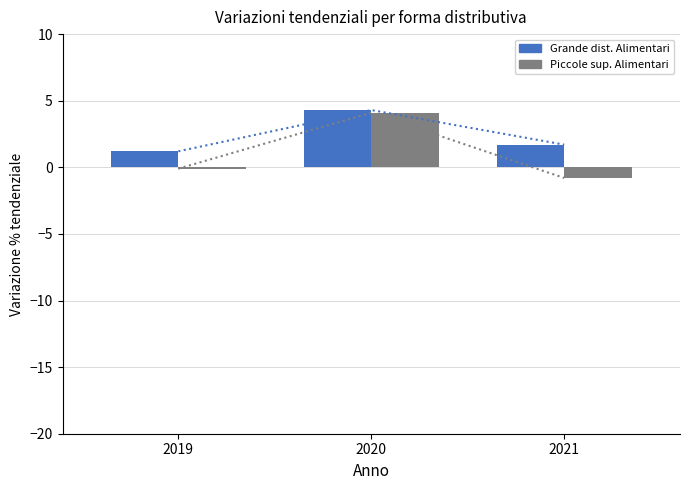

List the series in order of their peak value, lowest first.

Piccole sup. Alimentari, Grande dist. Alimentari